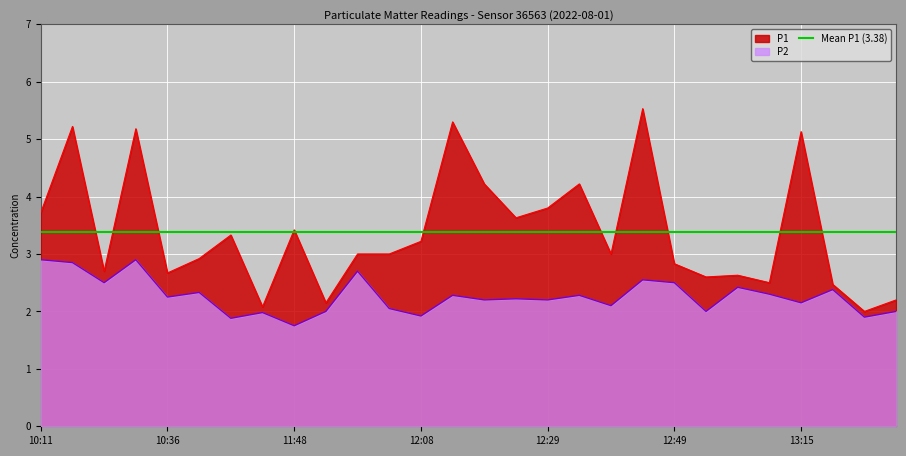

Read the P1 value at 11:58.

3.0